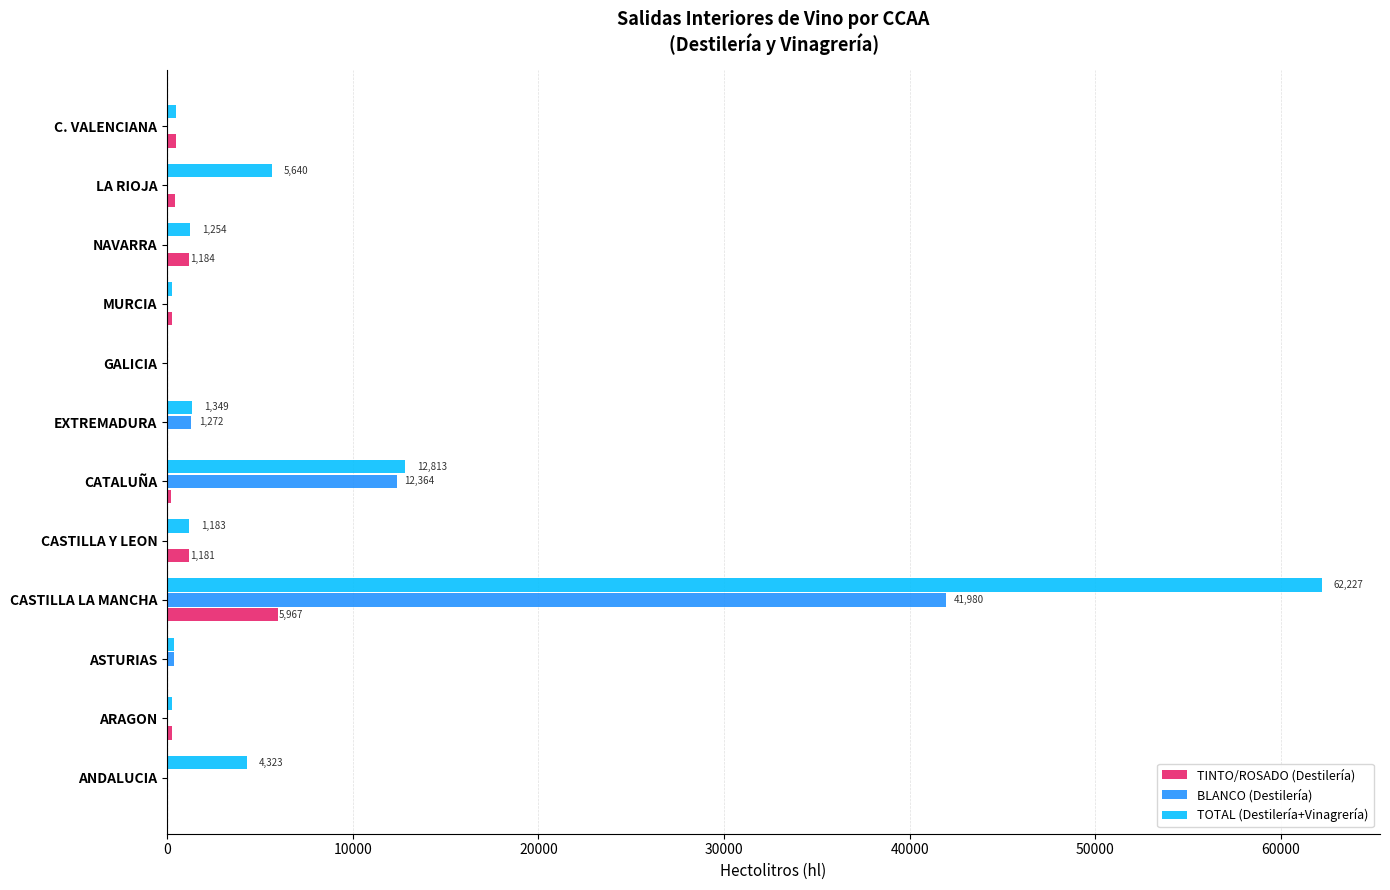

Between CASTILLA LA MANCHA and GALICIA, which series saw the biggest shift?

TOTAL (Destilería+Vinagrería)